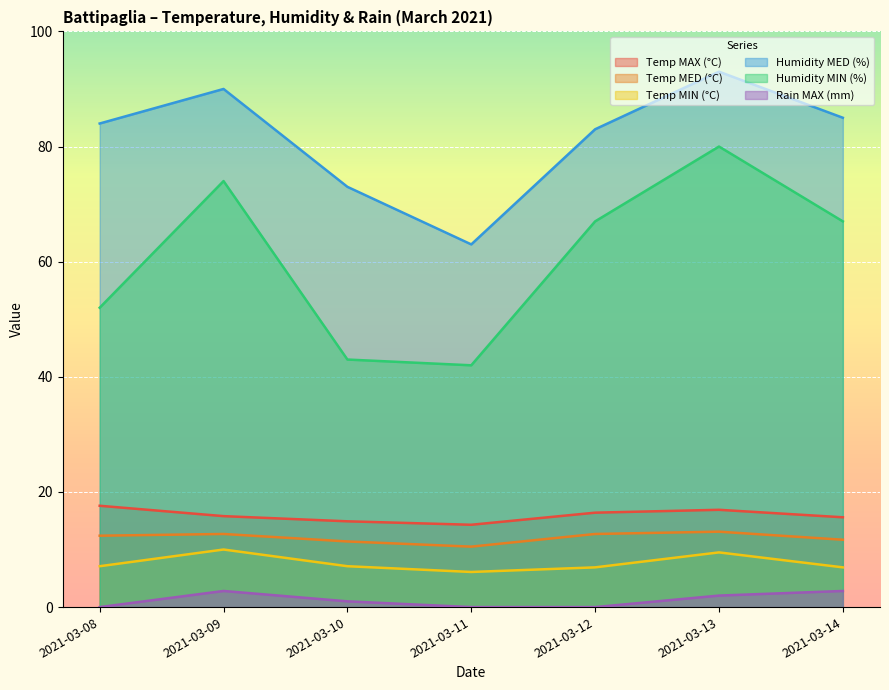

Is it true that Humidity MIN (%) equals 20.8 at 2021-03-13?

False